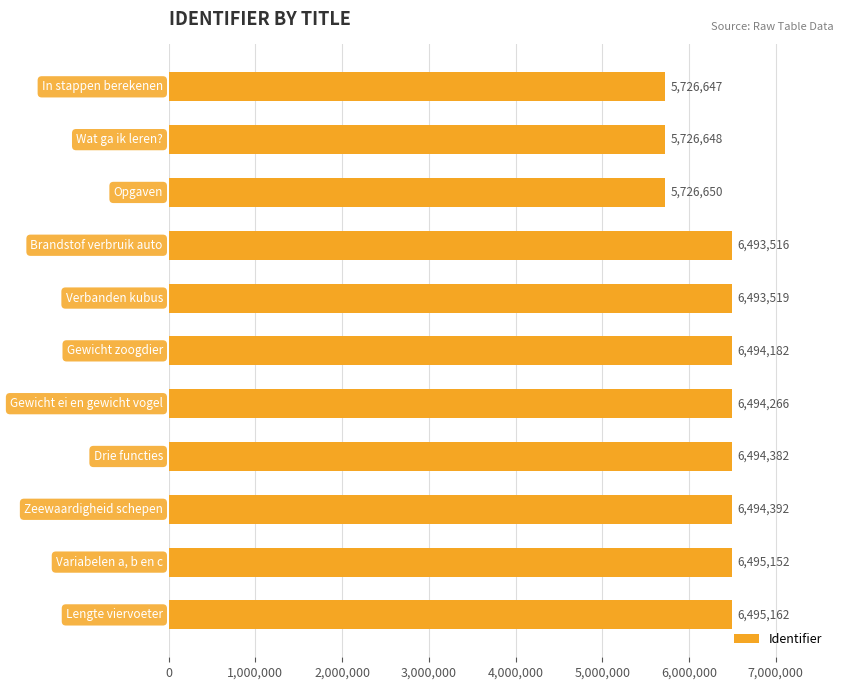

What is the value of the 5th bar from the top?

6493519